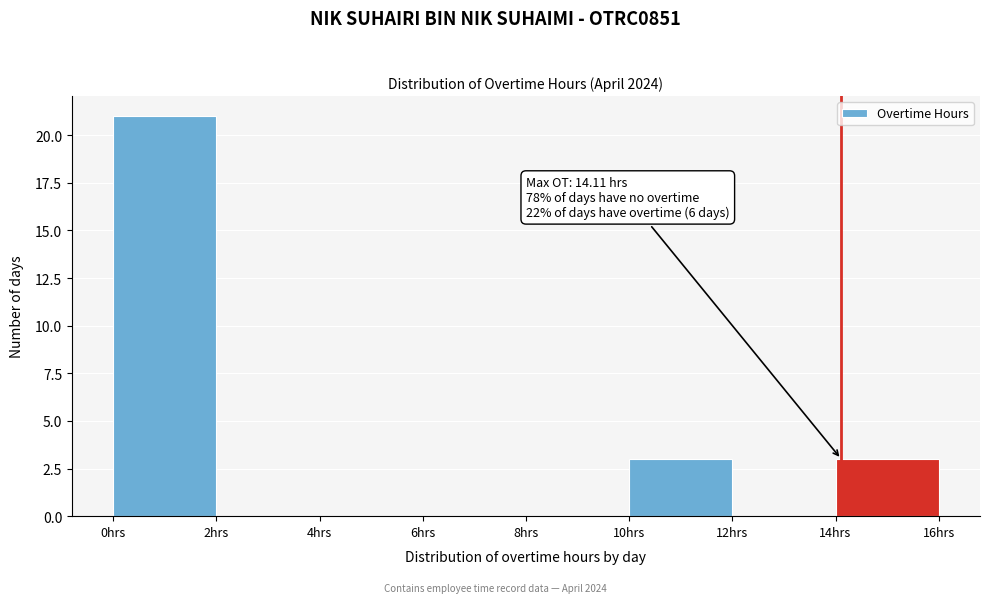

Over which range of the x-axis is the bar tallest?

0 to 2